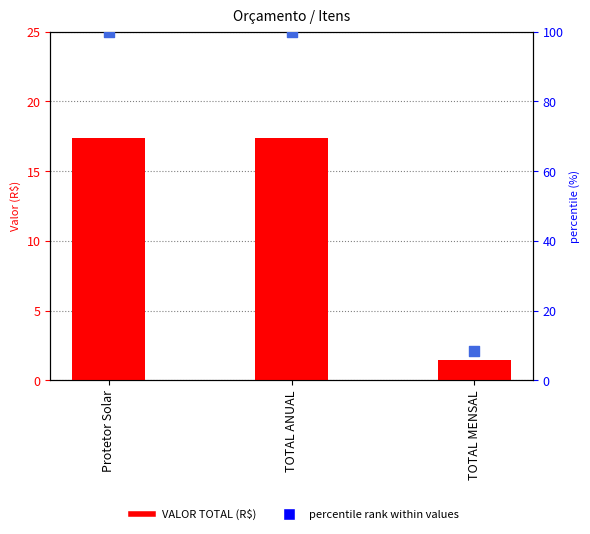

What are all the series names shown in the legend?

VALOR TOTAL (R$), percentile rank within values